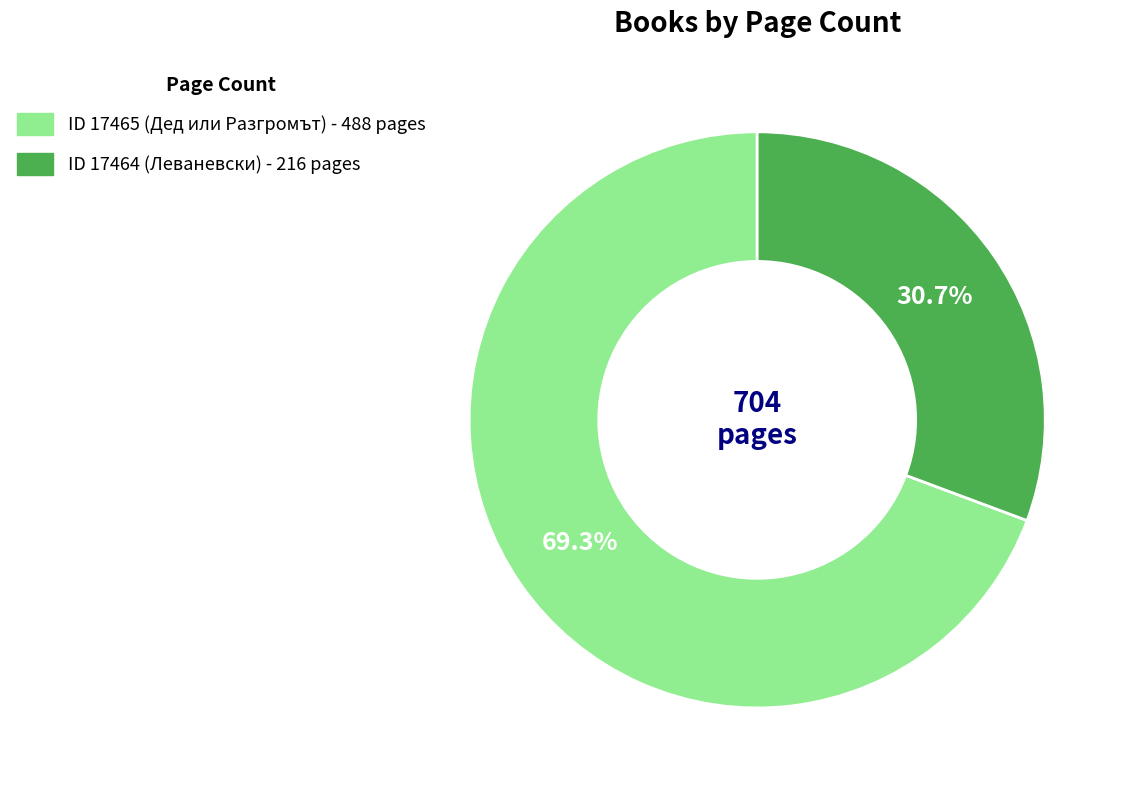

Does any single category account for the majority?

Yes